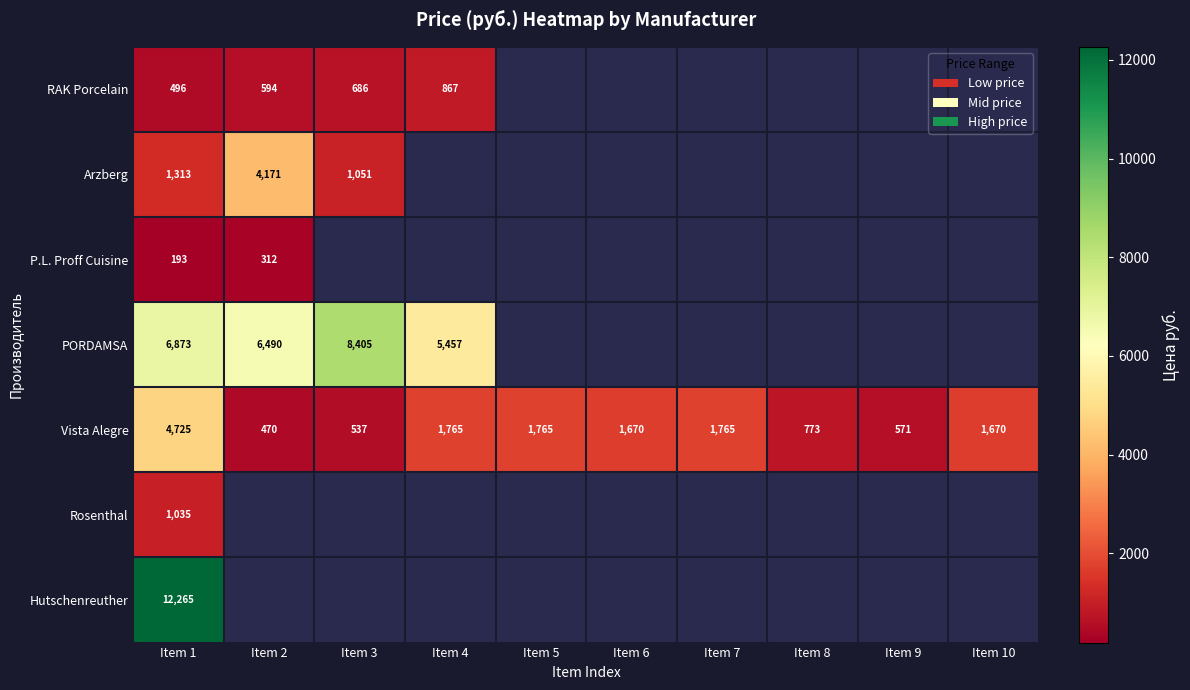

The PORDAMSA series shows 6873 at Item 1. True or false?

True